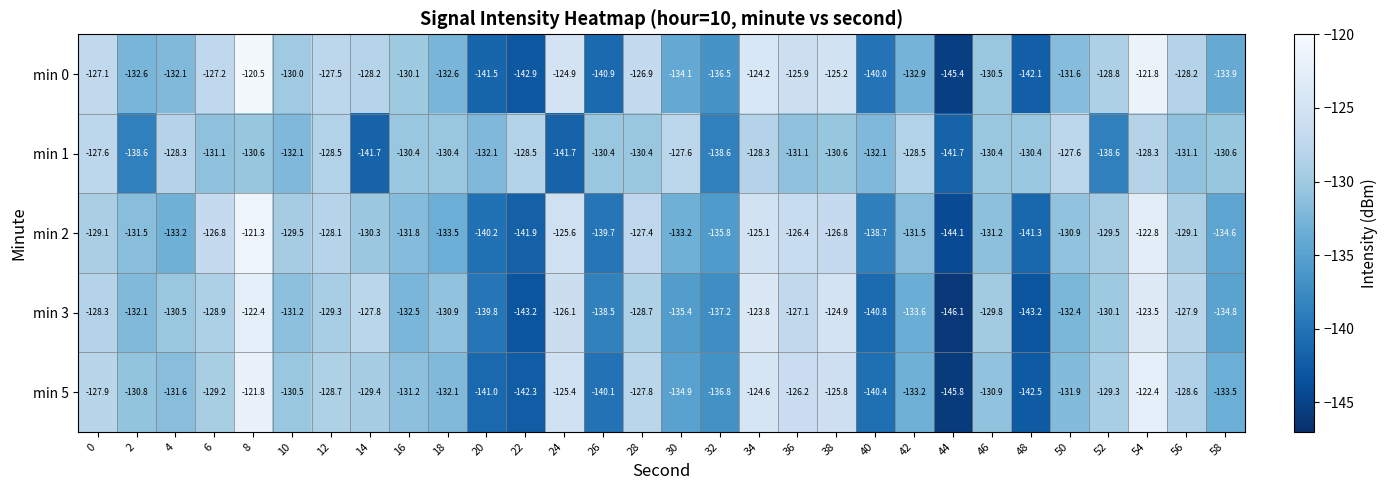

What is the sum of the min 1 values at 28 and 16?

-260.8